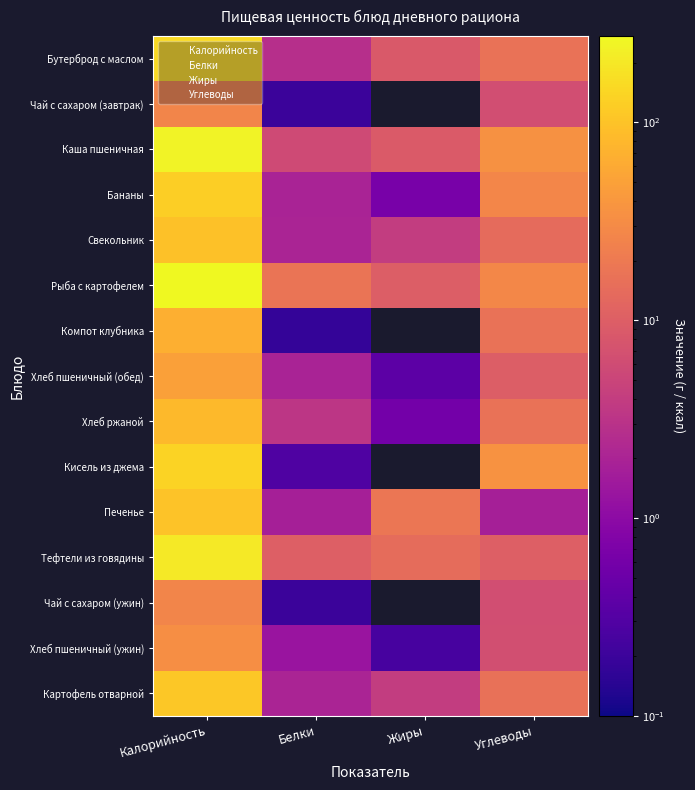

What is the minimum value for Бутерброд с маслом?

2.8